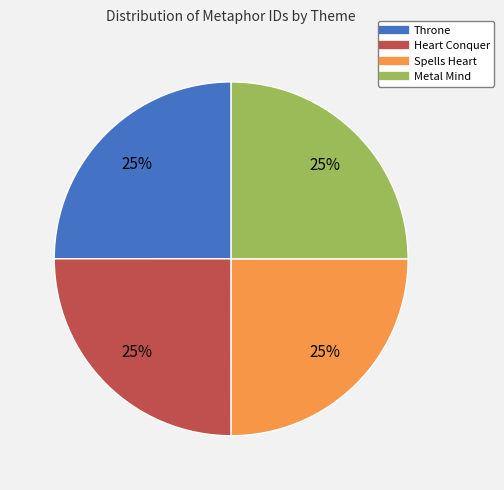

Is there any slice that represents more than half of the pie?

No